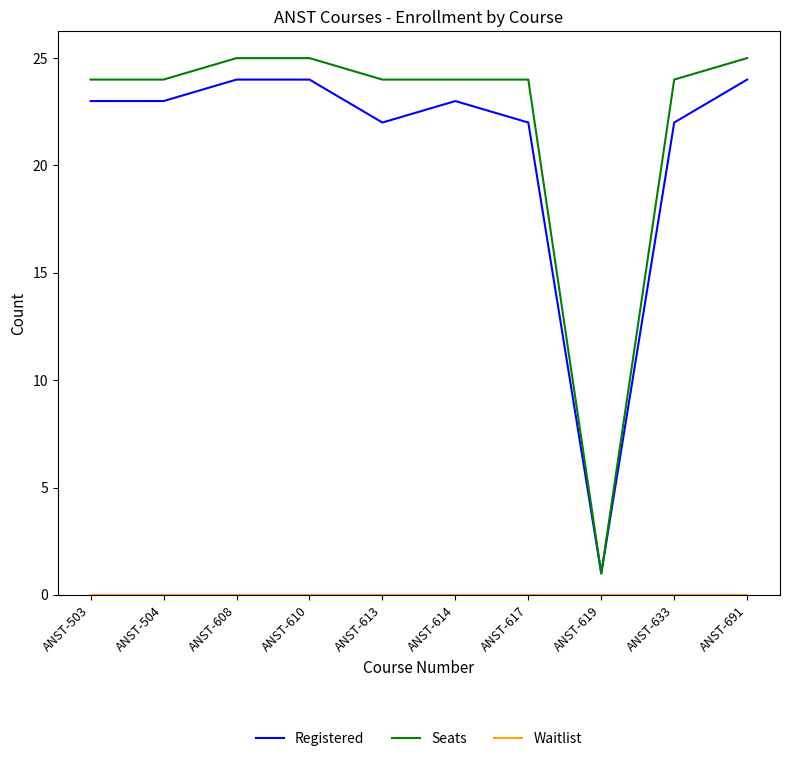

Is the value of Seats at ANST-610 greater than the value of Registered at ANST-633?

Yes